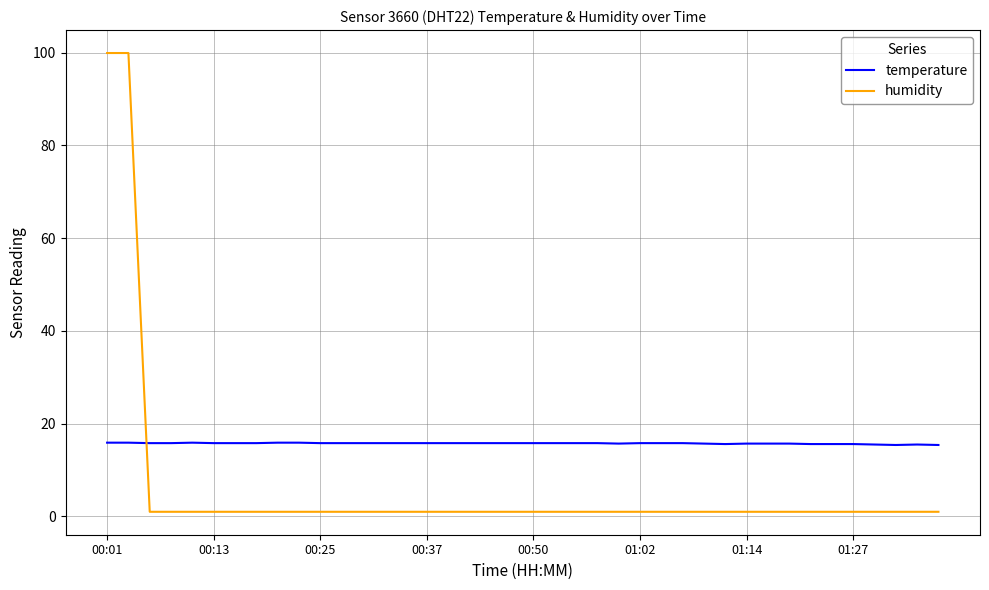

List the series in order of their overall mean, highest first.

temperature, humidity